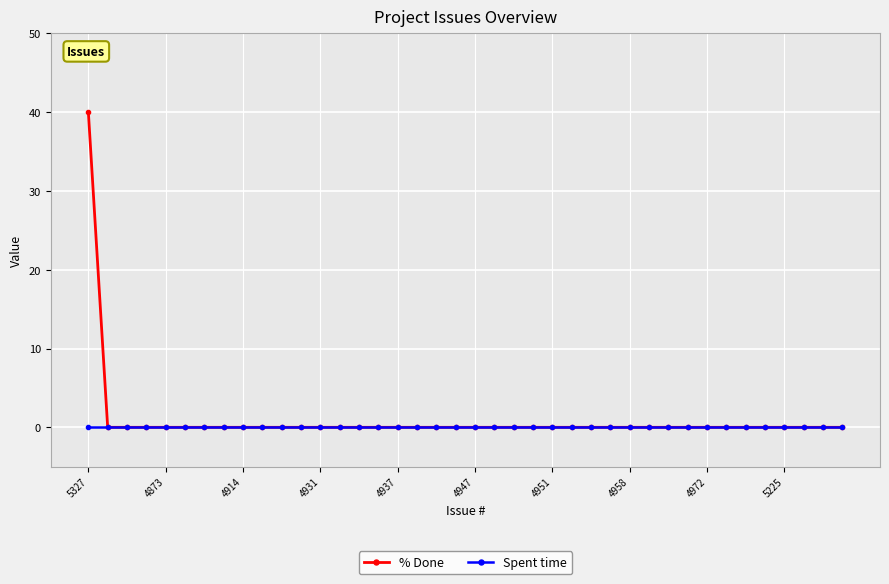

Which series has the widest spread of values?

% Done